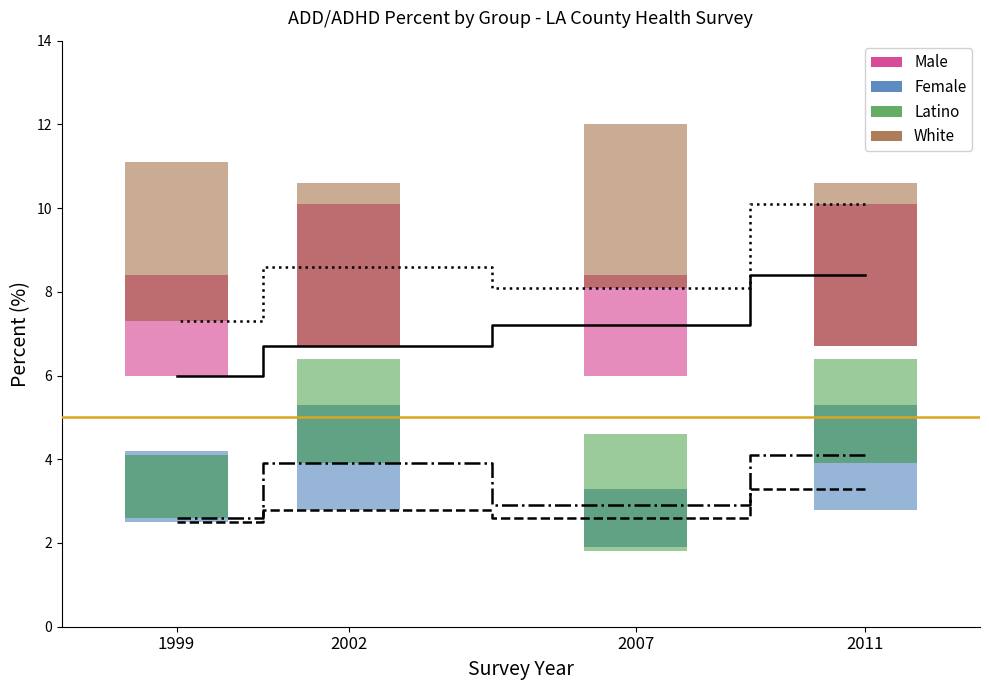

Reading right to left, transcribe all the data shown in this chart.

Male: 1999=6.0	2002=6.7	2007=7.2	2011=8.4
Female: 1999=2.5	2002=2.8	2007=2.6	2011=3.3
Latino: 1999=2.6	2002=3.9	2007=2.9	2011=4.1
White: 1999=7.3	2002=8.6	2007=8.1	2011=10.1